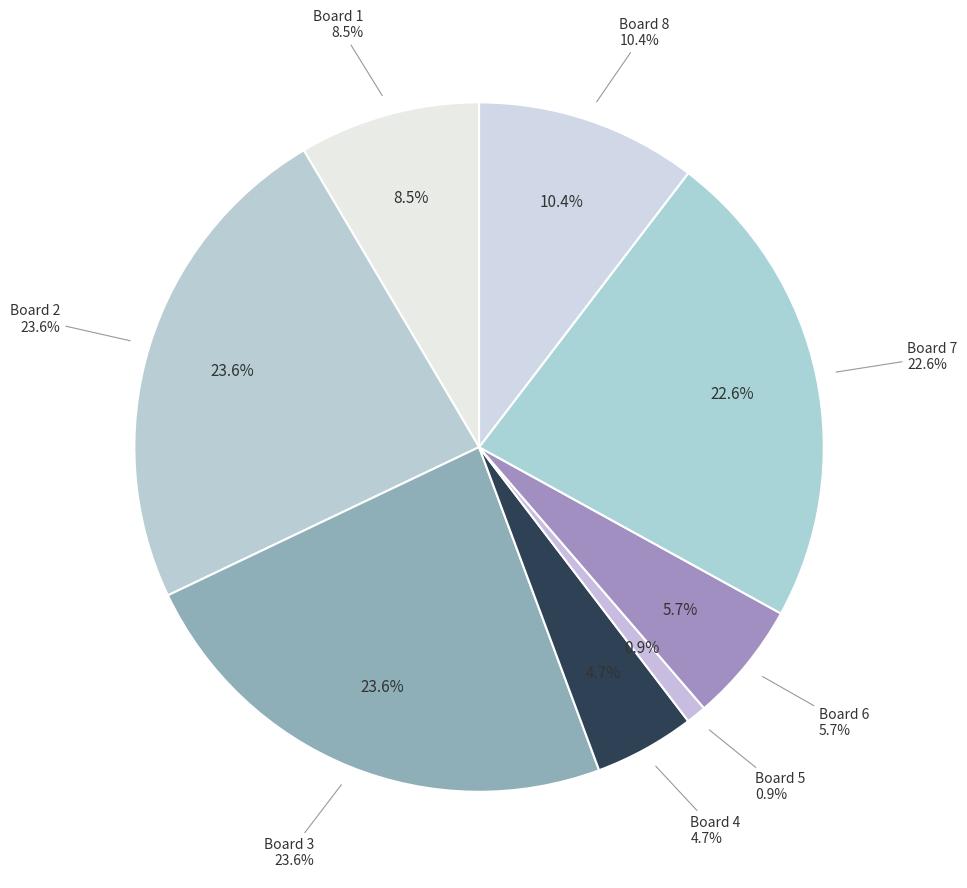

The Board 8 slice represents 18% of the pie. True or false?

False